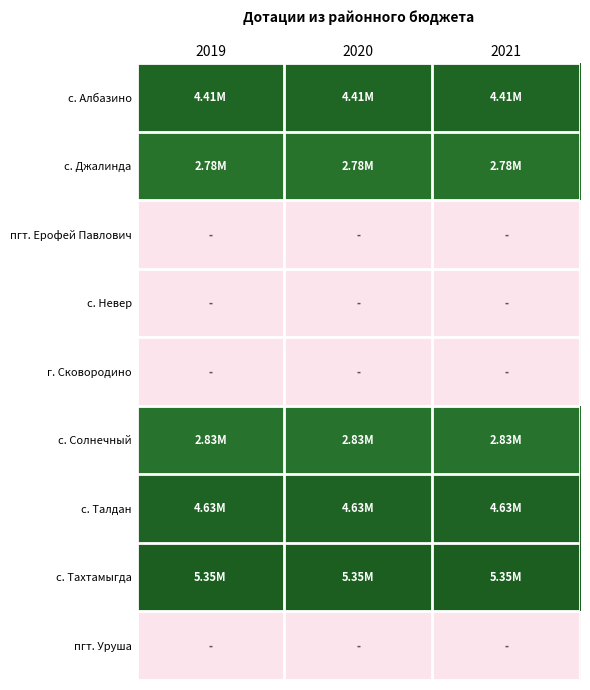

Between 2019 and 2020, which series saw the biggest shift?

с. Албазино